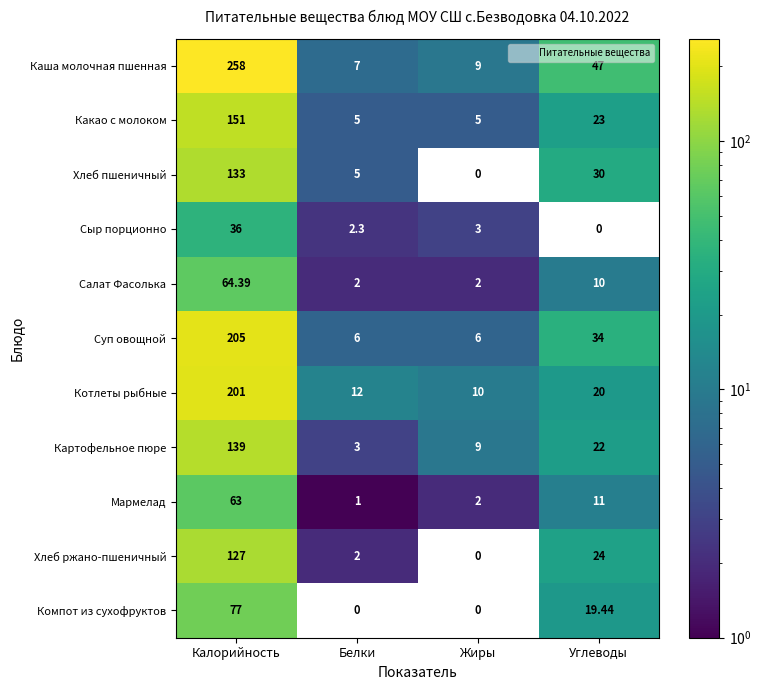

At which label does Салат Фасолька first exceed 10?

Калорийность